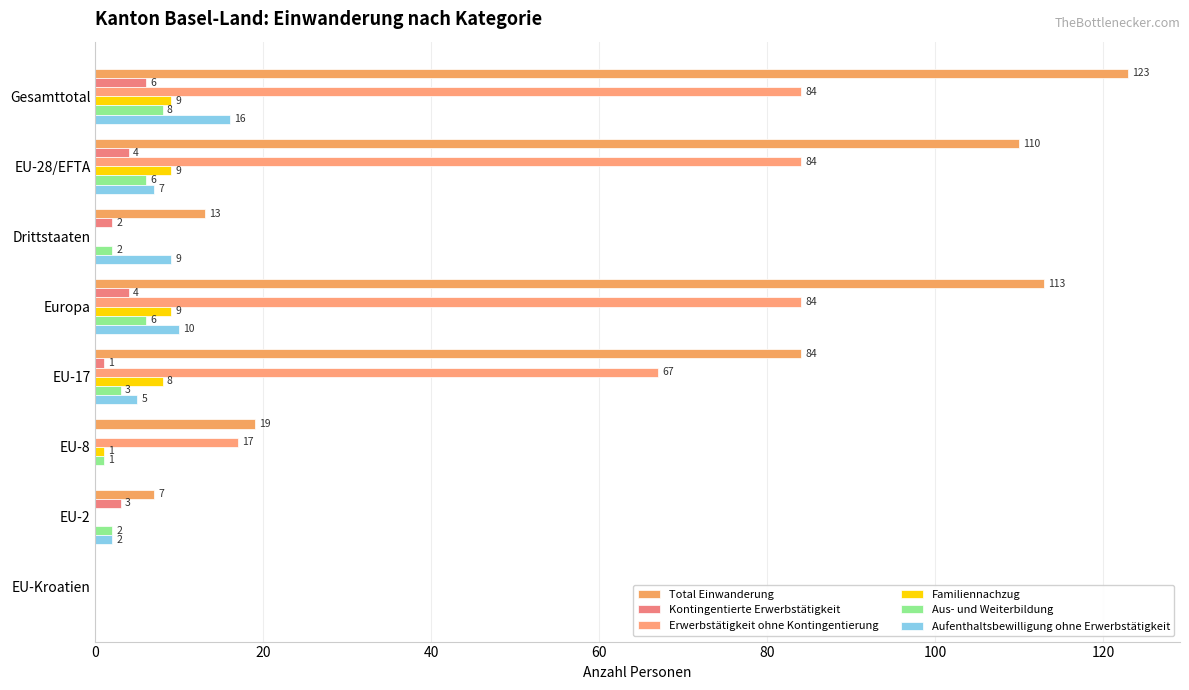

How many series are shown in this chart?

6